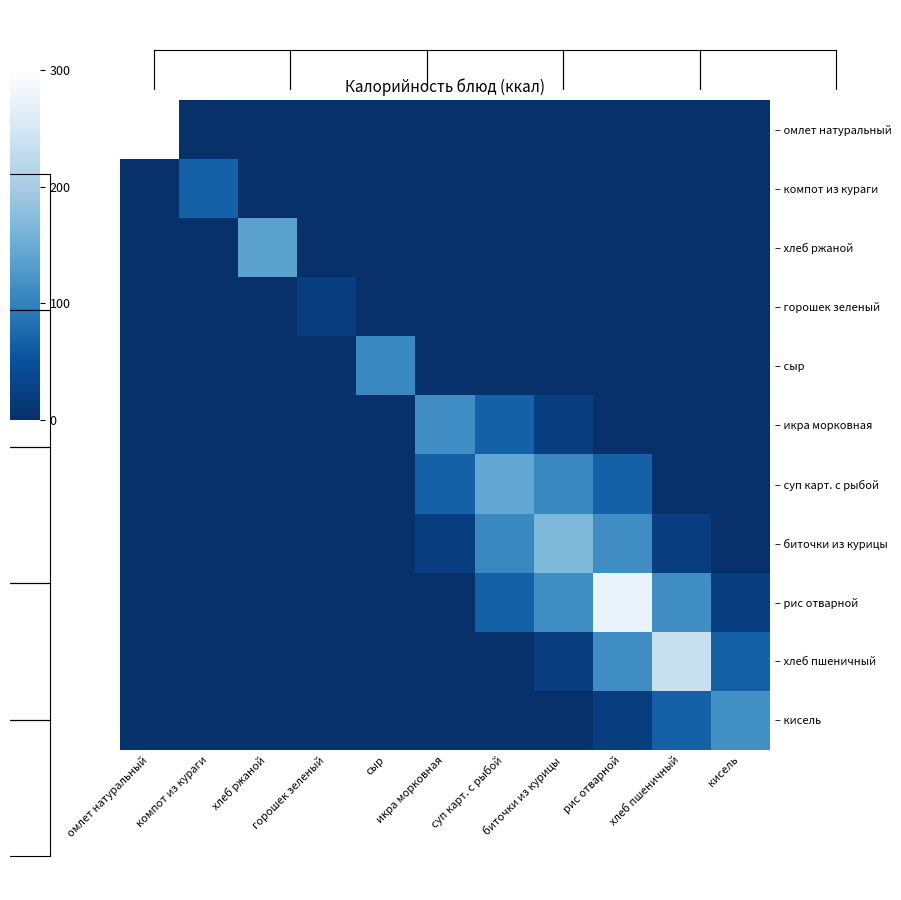

Reading left to right, transcribe all the data shown in this chart.

– омлет натуральный: омлет натуральный=300.6	компот из кураги=0.0	хлеб ржаной=0.0	горошек зеленый=0.0	сыр=0.0	икра морковная=0.0	суп карт. с рыбой=0.0	биточки из курицы=0.0	рис отварной=0.0	хлеб пшеничный=0.0	кисель=0.0
– компот из кураги: омлет натуральный=0.0	компот из кураги=66.9	хлеб ржаной=0.0	горошек зеленый=0.0	сыр=0.0	икра морковная=0.0	суп карт. с рыбой=0.0	биточки из курицы=0.0	рис отварной=0.0	хлеб пшеничный=0.0	кисель=0.0
– хлеб ржаной: омлет натуральный=0.0	компот из кураги=0.0	хлеб ржаной=136.6	горошек зеленый=0.0	сыр=0.0	икра морковная=0.0	суп карт. с рыбой=0.0	биточки из курицы=0.0	рис отварной=0.0	хлеб пшеничный=0.0	кисель=0.0
– горошек зеленый: омлет натуральный=0.0	компот из кураги=0.0	хлеб ржаной=0.0	горошек зеленый=22.1	сыр=0.0	икра морковная=0.0	суп карт. с рыбой=0.0	биточки из курицы=0.0	рис отварной=0.0	хлеб пшеничный=0.0	кисель=0.0
– сыр: омлет натуральный=0.0	компот из кураги=0.0	хлеб ржаной=0.0	горошек зеленый=0.0	сыр=107.5	икра морковная=0.0	суп карт. с рыбой=0.0	биточки из курицы=0.0	рис отварной=0.0	хлеб пшеничный=0.0	кисель=0.0
– икра морковная: омлет натуральный=0.0	компот из кураги=0.0	хлеб ржаной=0.0	горошек зеленый=0.0	сыр=0.0	икра морковная=113.3	суп карт. с рыбой=66.9	биточки из курицы=22.1	рис отварной=0.0	хлеб пшеничный=0.0	кисель=0.0
– суп карт. с рыбой: омлет натуральный=0.0	компот из кураги=0.0	хлеб ржаной=0.0	горошек зеленый=0.0	сыр=0.0	икра морковная=66.9	суп карт. с рыбой=144.0	биточки из курицы=107.5	рис отварной=66.9	хлеб пшеничный=0.0	кисель=0.0
– биточки из курицы: омлет натуральный=0.0	компот из кураги=0.0	хлеб ржаной=0.0	горошек зеленый=0.0	сыр=0.0	икра морковная=22.1	суп карт. с рыбой=107.5	биточки из курицы=168.5	рис отварной=113.3	хлеб пшеничный=22.1	кисель=0.0
– рис отварной: омлет натуральный=0.0	компот из кураги=0.0	хлеб ржаной=0.0	горошек зеленый=0.0	сыр=0.0	икра морковная=0.0	суп карт. с рыбой=66.9	биточки из курицы=113.3	рис отварной=271.3	хлеб пшеничный=113.3	кисель=22.1
– хлеб пшеничный: омлет натуральный=0.0	компот из кураги=0.0	хлеб ржаной=0.0	горошек зеленый=0.0	сыр=0.0	икра морковная=0.0	суп карт. с рыбой=0.0	биточки из курицы=22.1	рис отварной=113.3	хлеб пшеничный=234.4	кисель=66.9
– кисель: омлет натуральный=0.0	компот из кураги=0.0	хлеб ржаной=0.0	горошек зеленый=0.0	сыр=0.0	икра морковная=0.0	суп карт. с рыбой=0.0	биточки из курицы=0.0	рис отварной=22.1	хлеб пшеничный=66.9	кисель=116.9